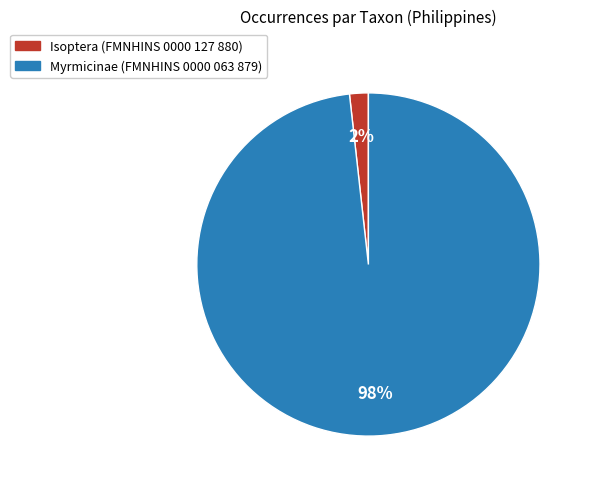

Combined, do Isoptera (FMNHINS 0000 127 880) and Myrmicinae (FMNHINS 0000 063 879) account for over 50%?

Yes